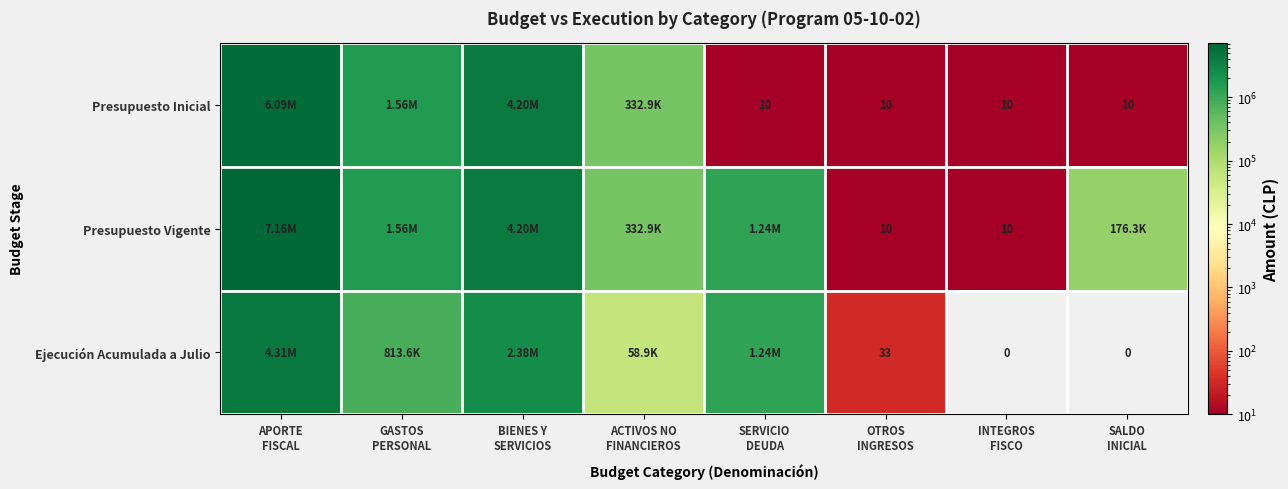

What is the difference between the maximum and second lowest values in the Presupuesto Vigente series?

7160216